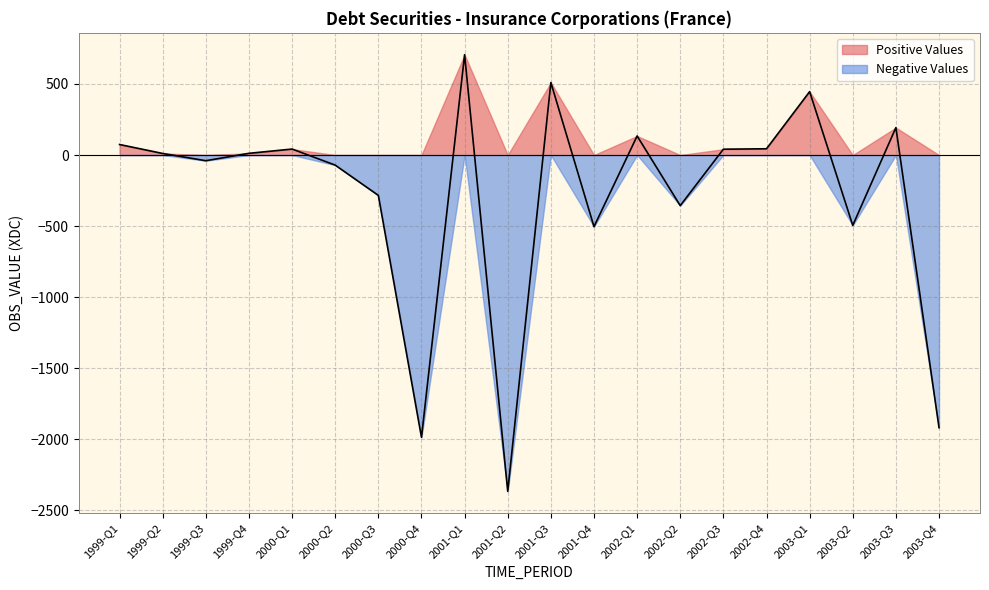

True or false: Negative Values and OBS_VALUE intersect in this chart.

False